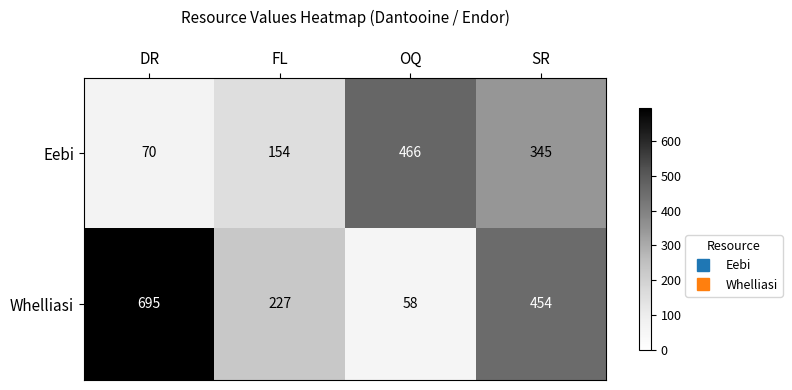

What is the approximate value of Eebi at SR?

345